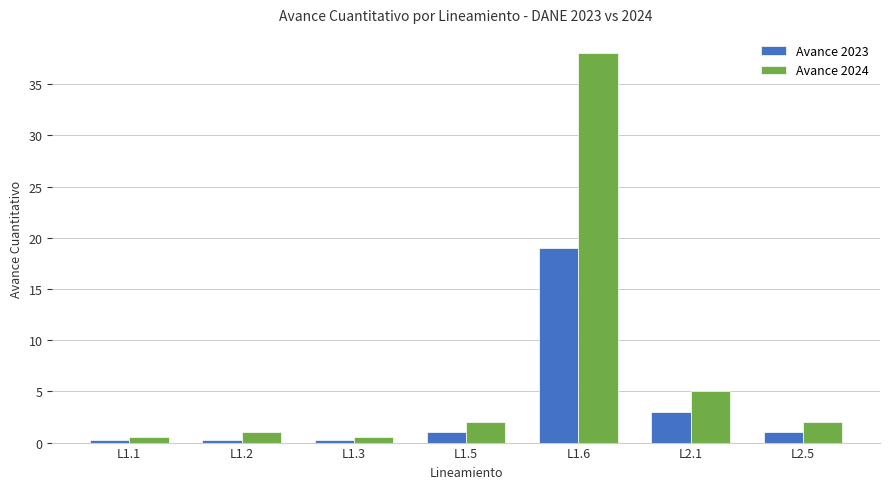

Rank the series at L1.6 from lowest to highest value.

Avance 2023, Avance 2024